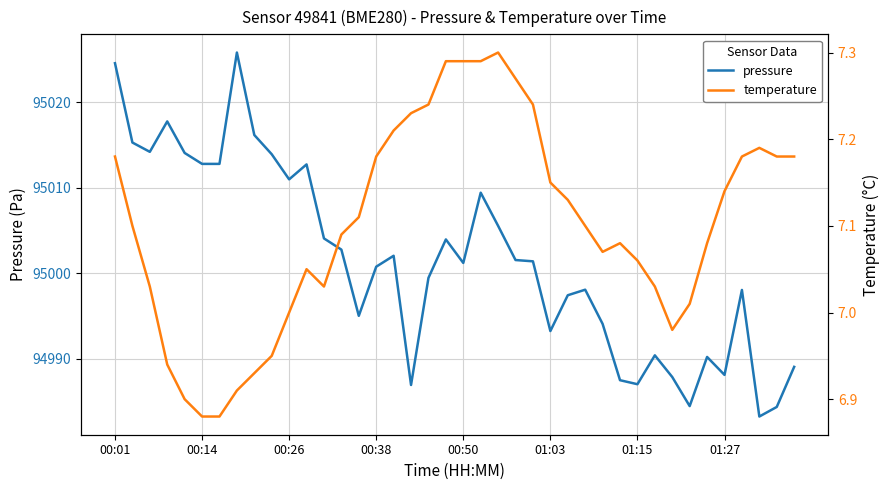

How many data points in temperature are less than 7?

8